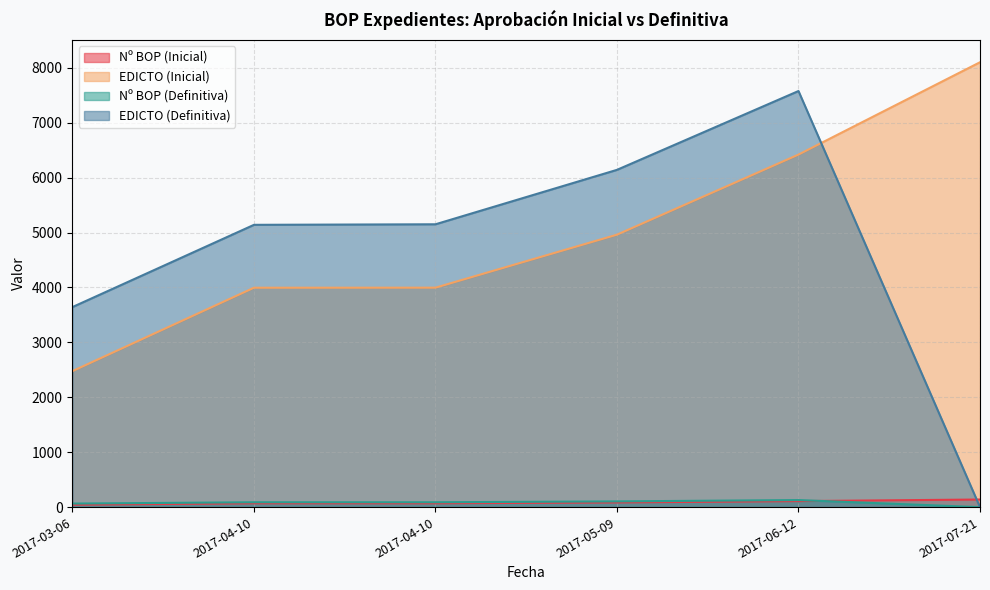

The EDICTO (Inicial) series shows 6419 at 2017-06-12. True or false?

True